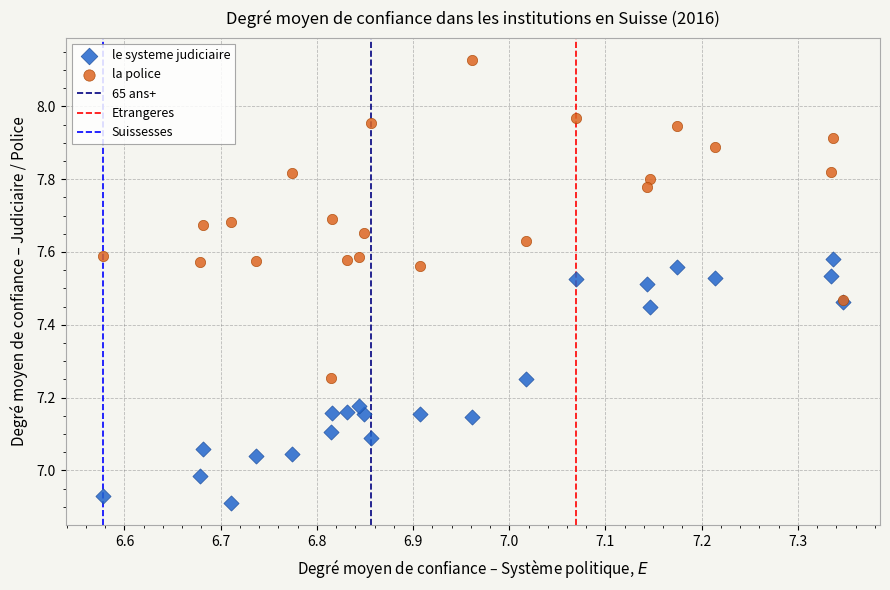

Which series reaches the minimum Y coordinate?

le systeme judiciaire